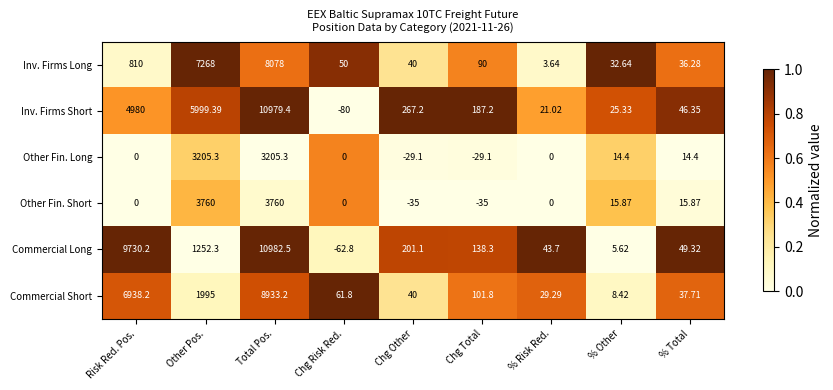

Which series has the largest total across all categories?

Inv. Firms Short